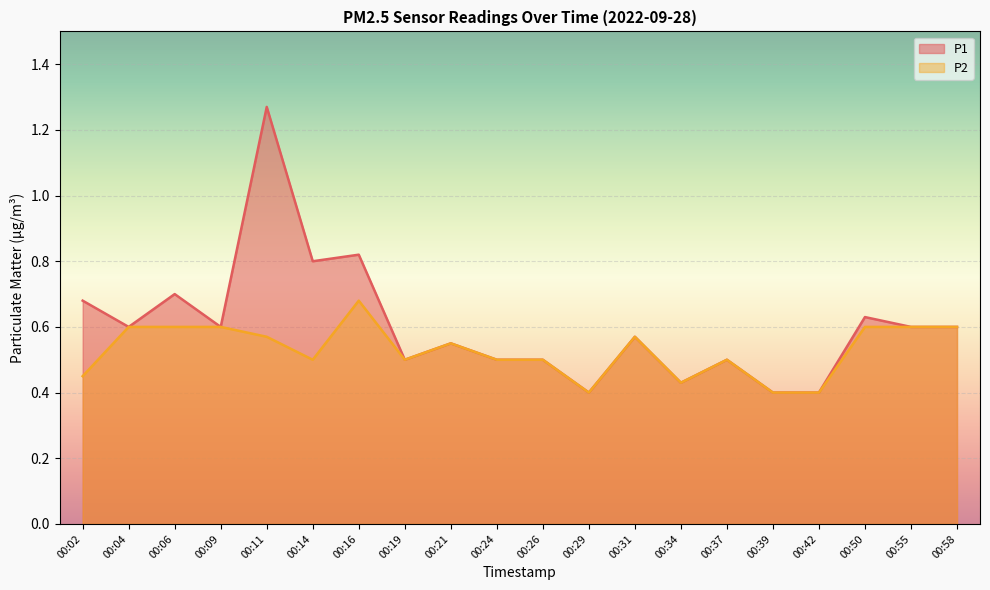

The P2 series shows 0.3 at 00:50. True or false?

False